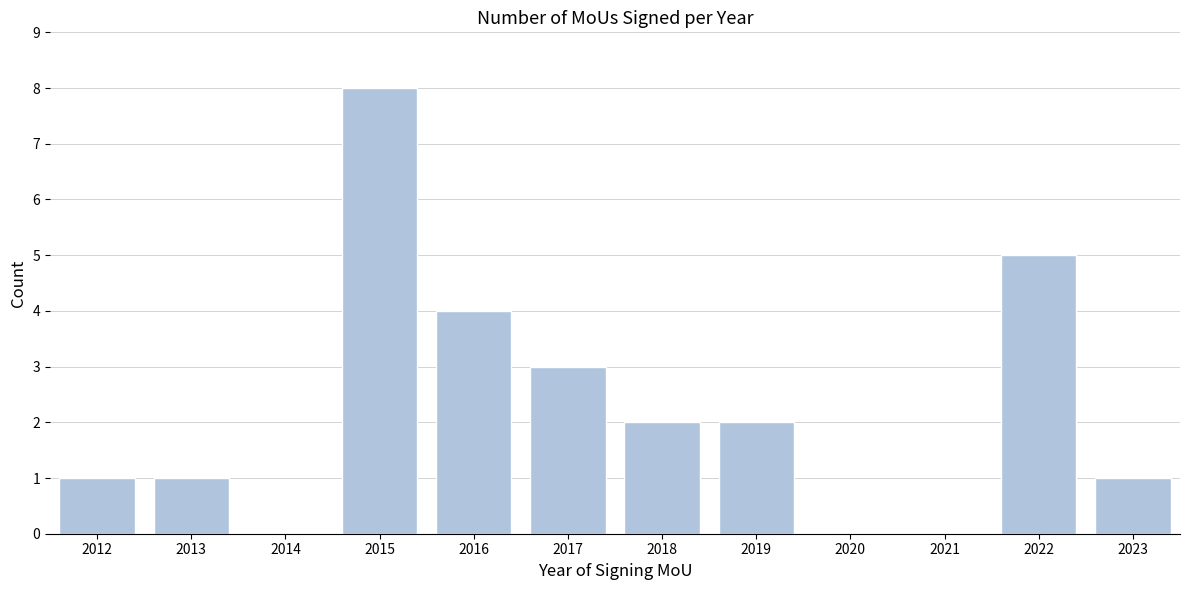

Reading left to right, transcribe all the data shown in this chart.

2012=1	2013=1	2014=0	2015=8	2016=4	2017=3	2018=2	2019=2	2020=0	2021=0	2022=5	2023=1